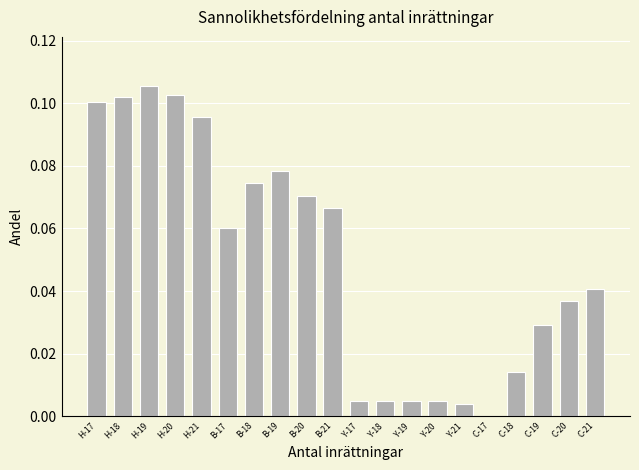

Which has a higher value, B-20 or H-18?

H-18